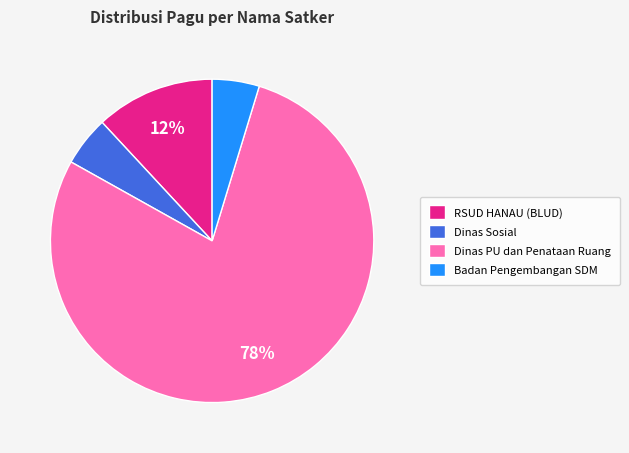

Which slice is the largest?

Dinas PU dan Penataan Ruang